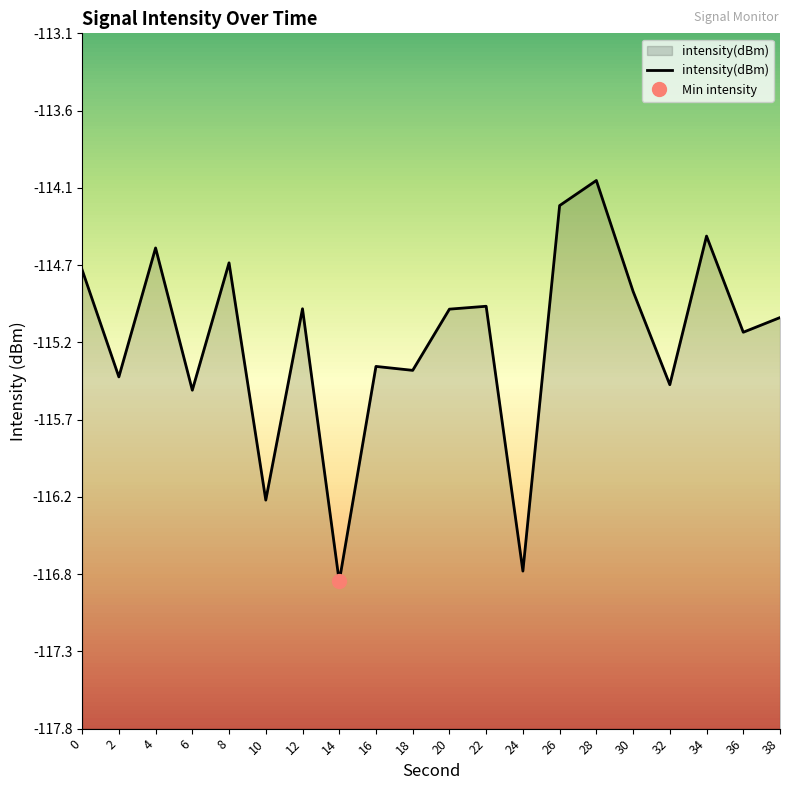

At which category does the data reach its first local peak?

4